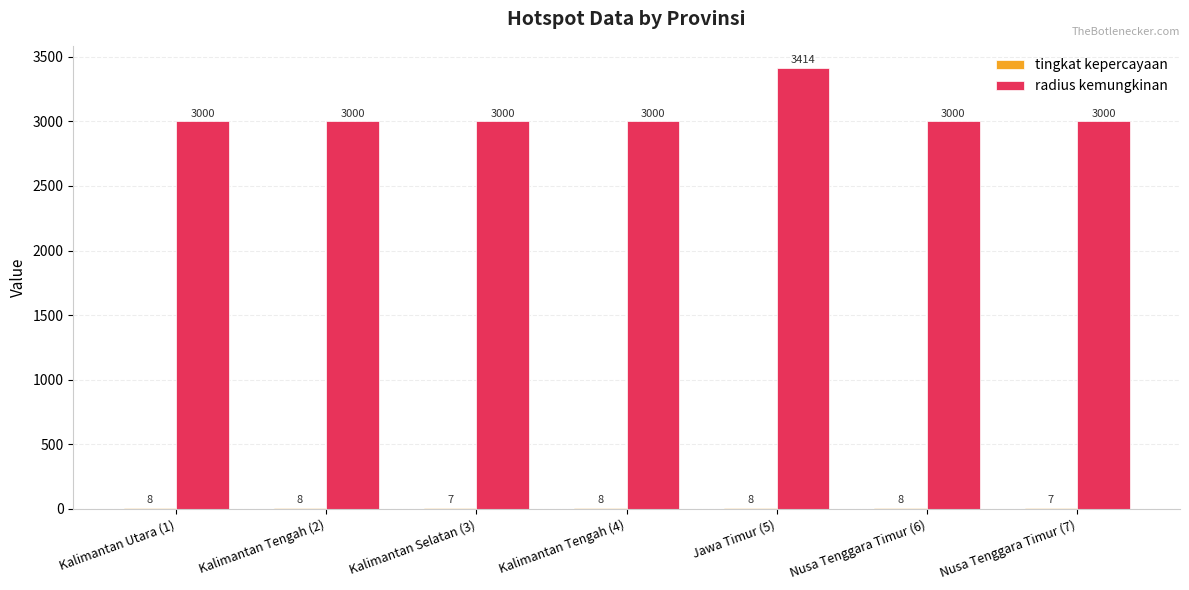

Which series changed the most between Kalimantan Selatan (3) and Jawa Timur (5)?

radius kemungkinan